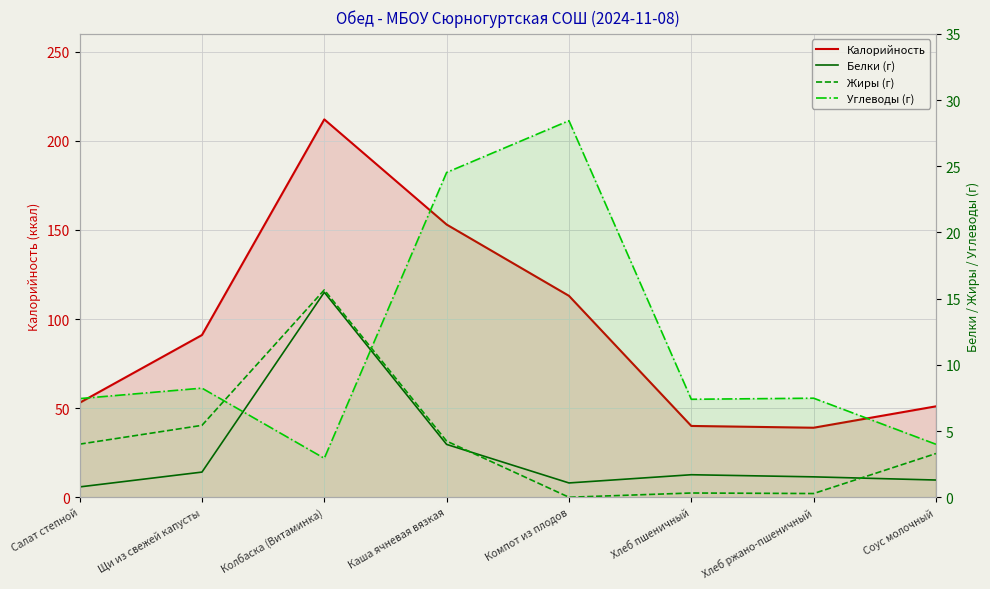

Rank the series by their maximum value, from highest to lowest.

Калорийность, Углеводы (г), Жиры (г), Белки (г)